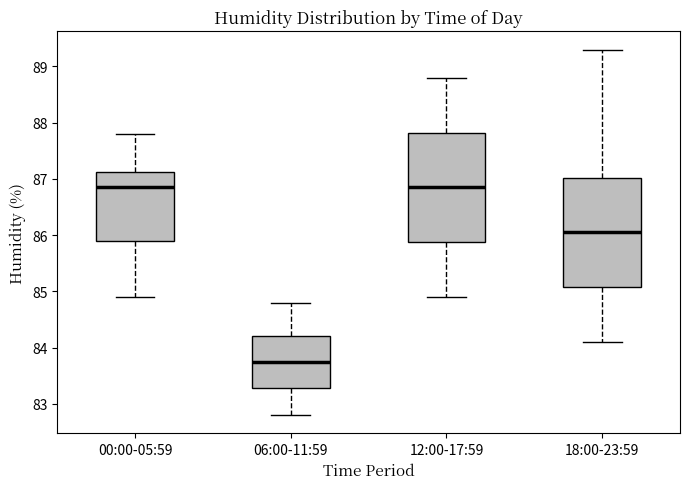

Reading left to right, read every box against the y-axis: the position of its median line, the range the box covers, and the ends of its whiskers. The values are not printed on the chart, so give them approximately, as read against the axis.

00:00-05:59: median 86.9, box 85.9 to 87.1, whiskers 84.9 to 87.8
06:00-11:59: median 83.8, box 83.3 to 84.2, whiskers 82.8 to 84.8
12:00-17:59: median 86.9, box 85.9 to 87.8, whiskers 84.9 to 88.8
18:00-23:59: median 86.1, box 85.1 to 87.0, whiskers 84.1 to 89.3